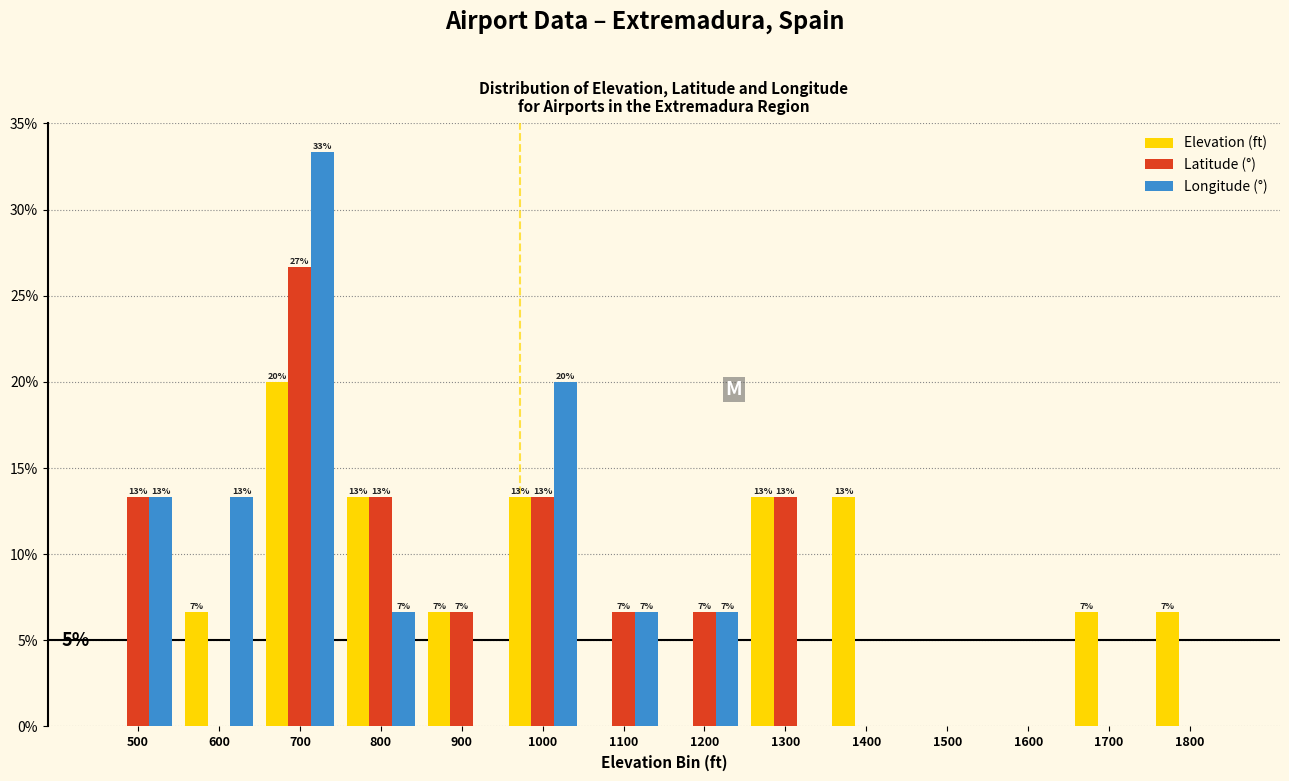

Does the chart contain stacked bars?

No